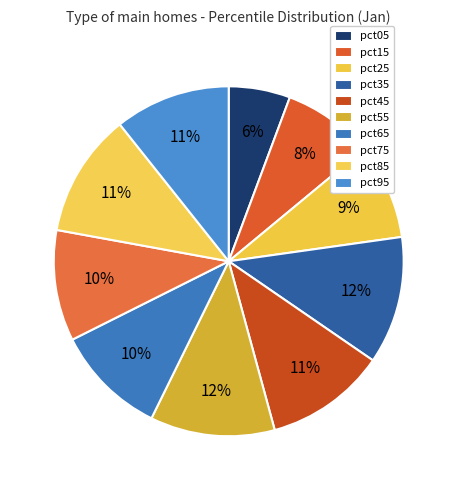

How many slices are in this pie chart?

10